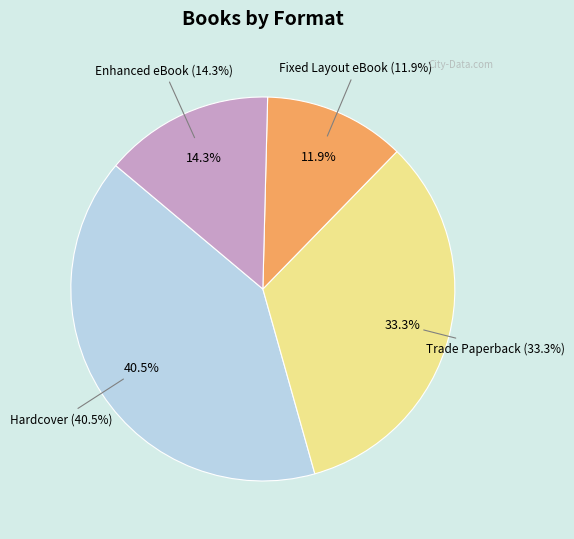

The Trade Paperback slice represents 39% of the pie. True or false?

False